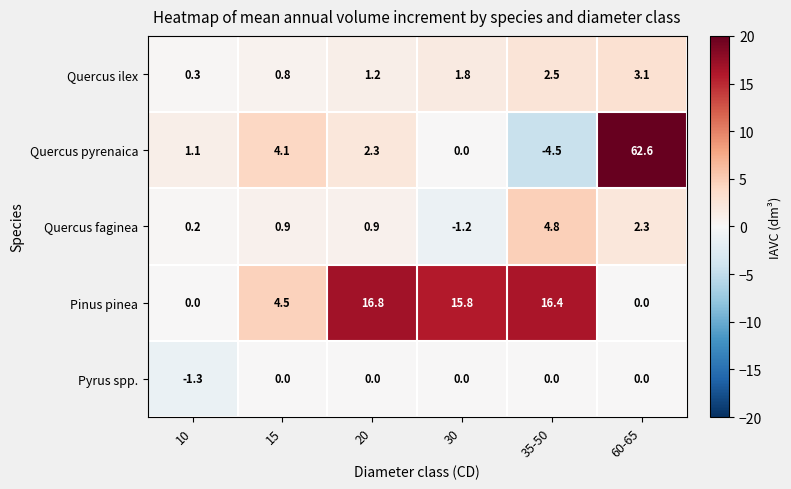

How many distinct data groups are displayed?

5